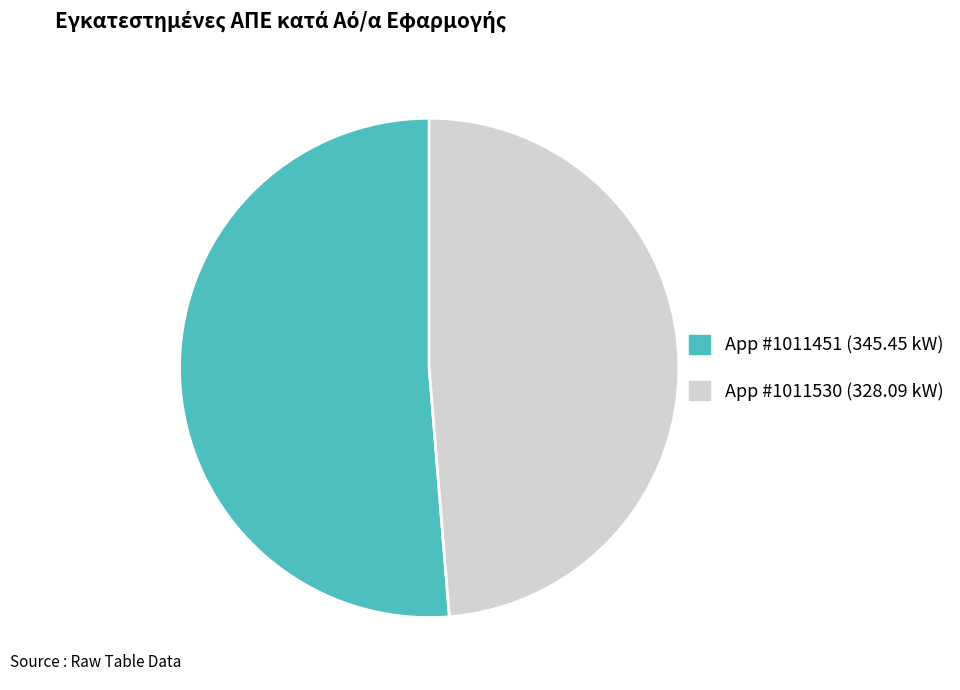

Is there any slice that represents more than half of the pie?

Yes